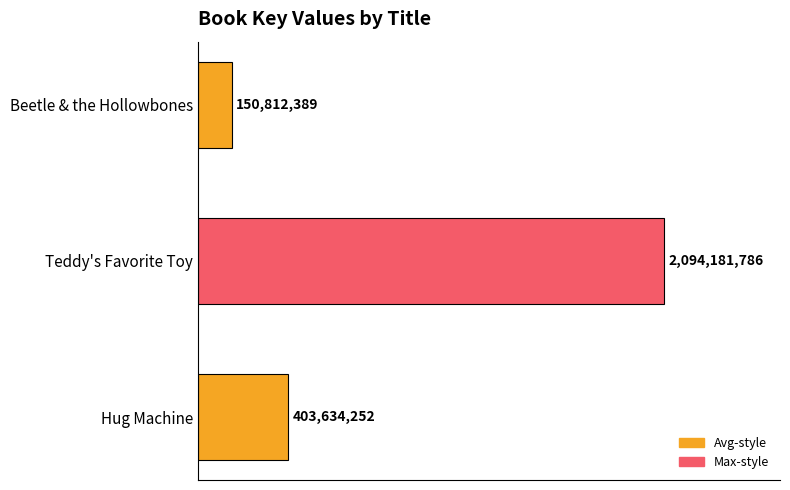

Rank the categories by value from lowest to highest.

Beetle & the Hollowbones, Hug Machine, Teddy's Favorite Toy